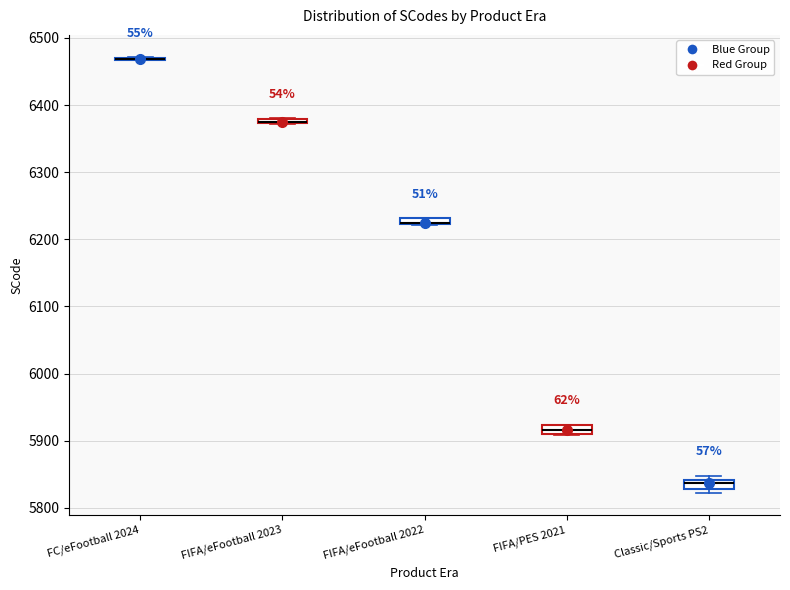

Where is the lower edge of the box for FIFA/PES 2021 on the y-axis? The values are not printed on the chart, so give them approximately, as read against the axis.

5910